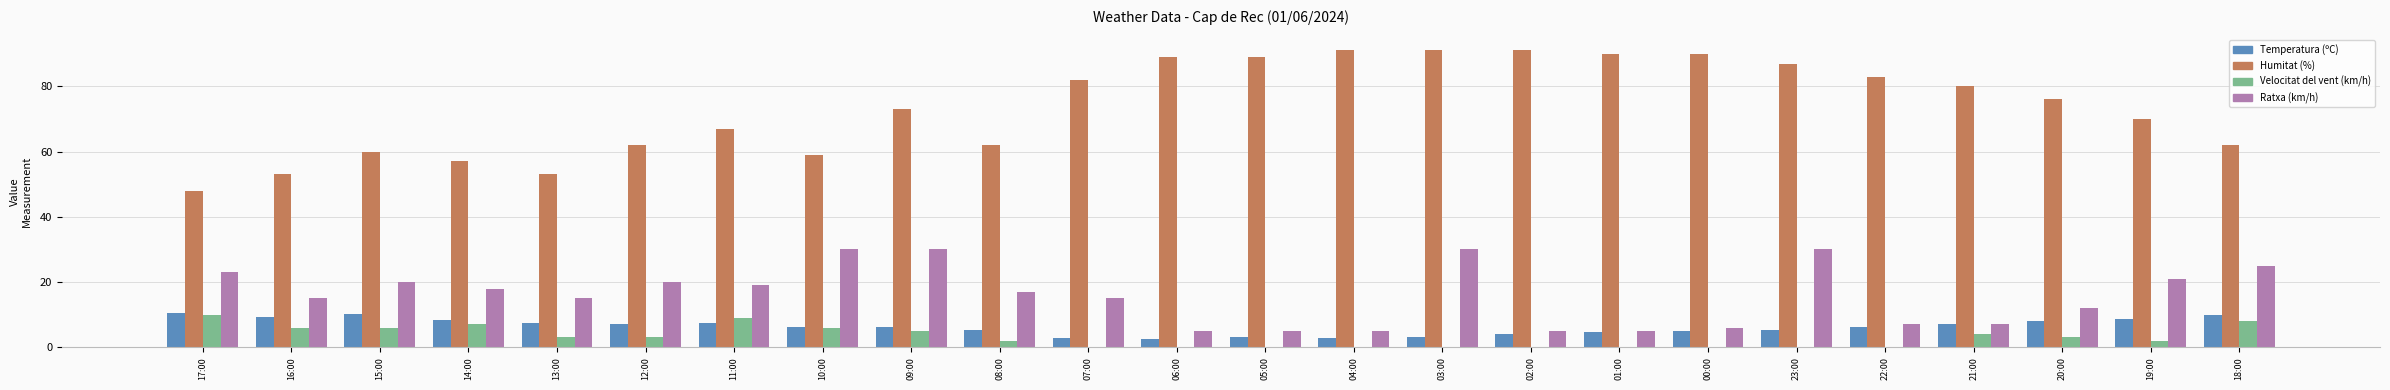

What is the greatest value displayed?

91.0